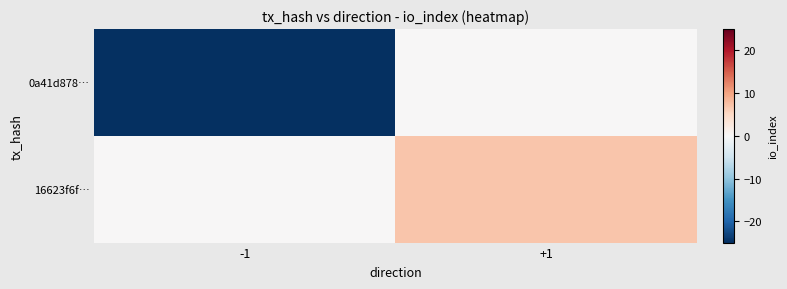

Which series changed the most between -1 and +1?

0a41d878…